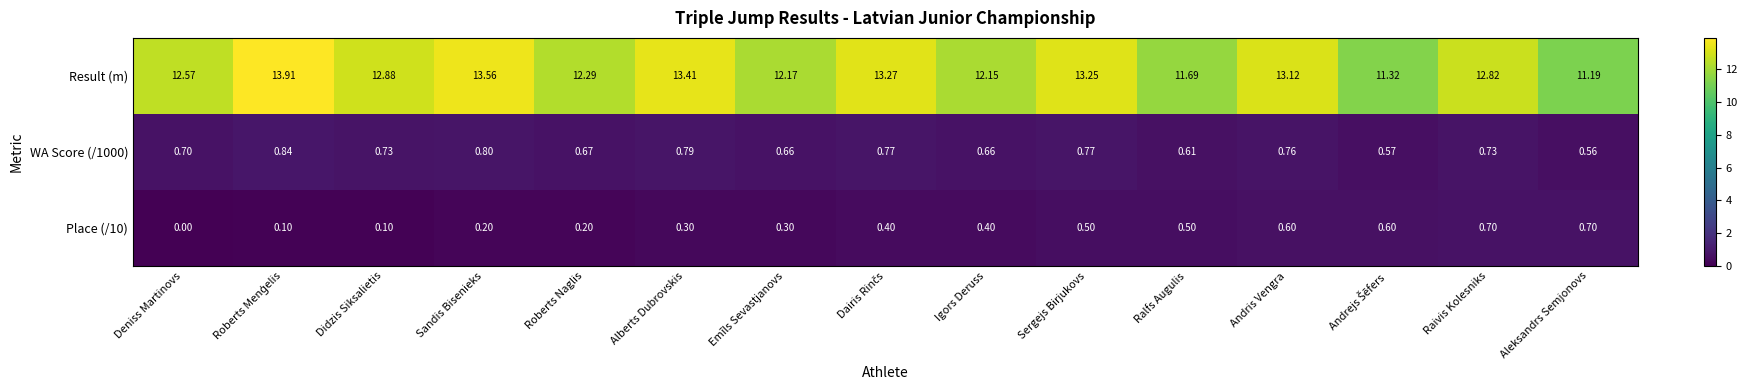

Where is Result (m) nearest to the value 12?

Igors Deruss